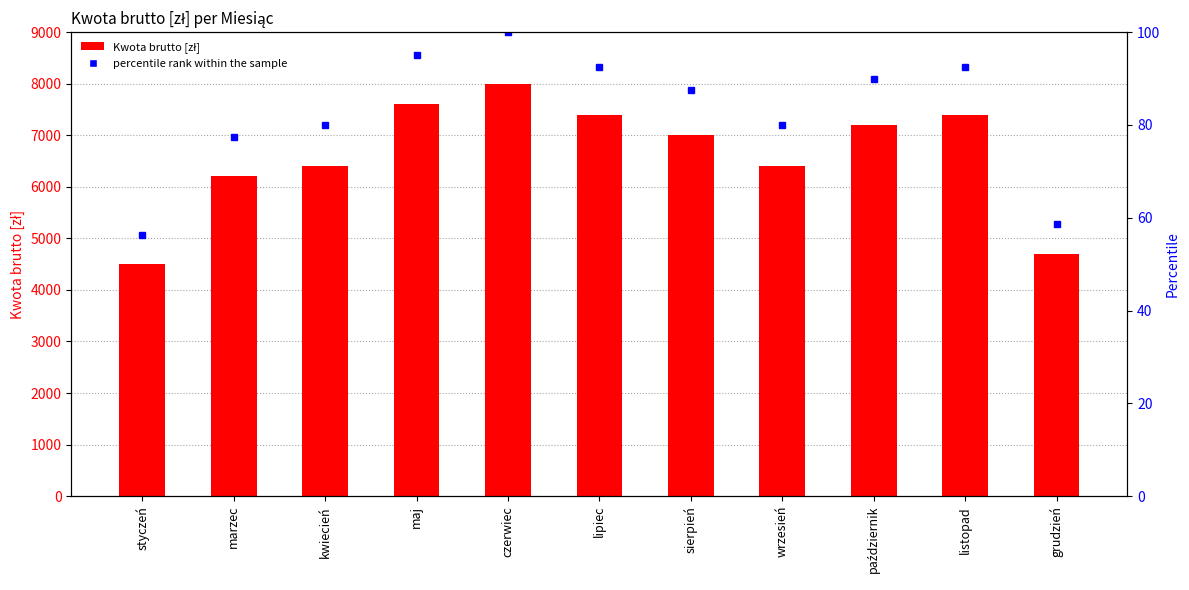

What is the difference between the values at sierpień and wrzesień?

600